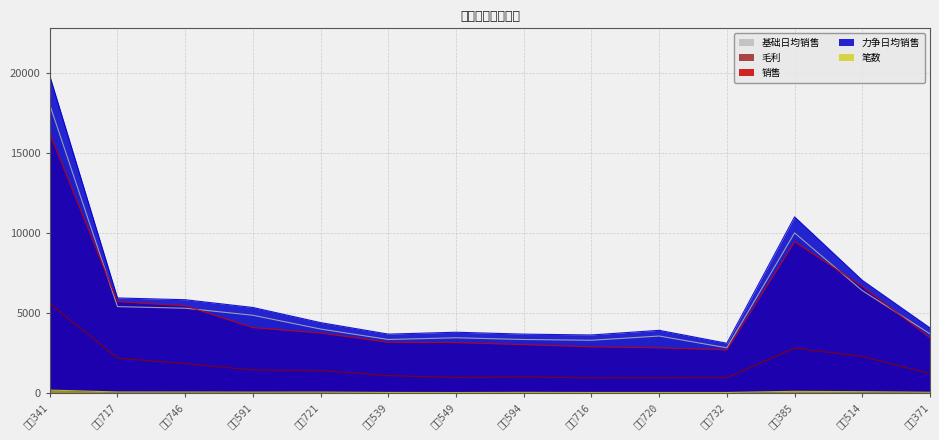

Which series has the widest spread of values?

力争日均销售